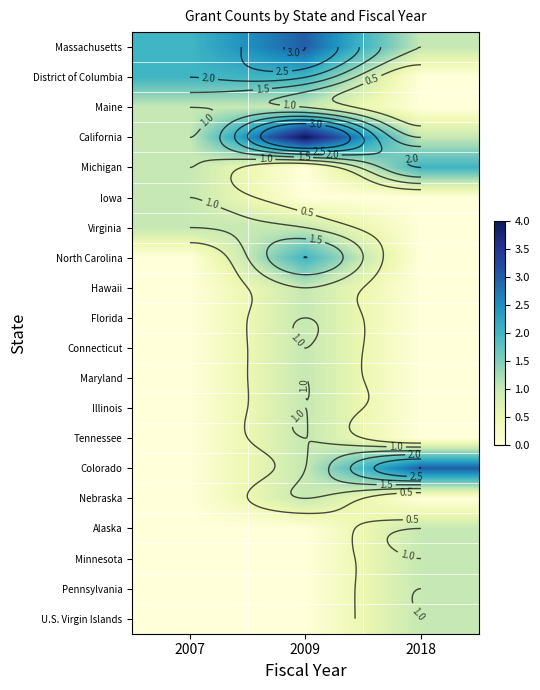

Which series has the widest spread of values?

California